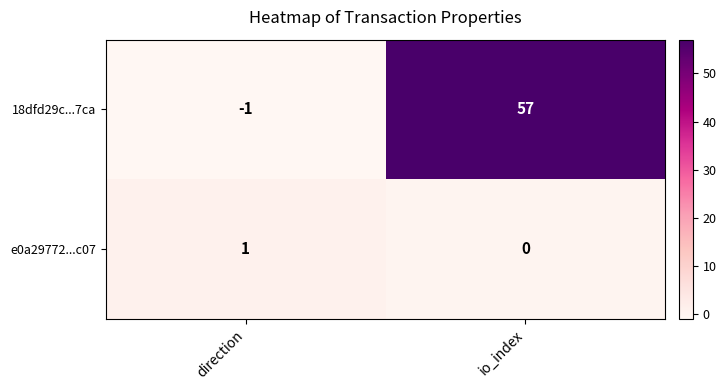

Is it true that 18dfd29c...7ca equals 0 at direction?

False